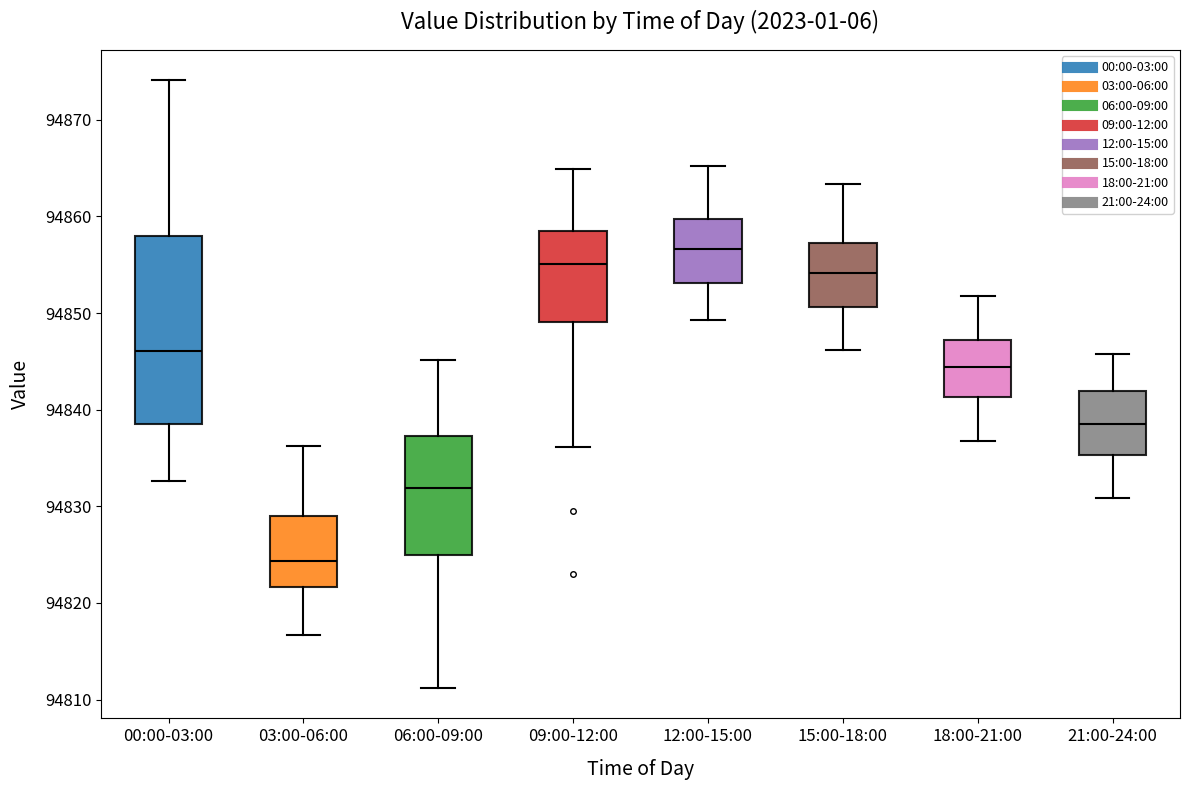

Reading left to right, read every box against the y-axis: the position of its median line, the range the box covers, and the ends of its whiskers. The values are not printed on the chart, so give them approximately, as read against the axis.

00:00-03:00: median 94846, box 94838 to 94858, whiskers 94833 to 94874
03:00-06:00: median 94824, box 94822 to 94829, whiskers 94817 to 94836
06:00-09:00: median 94832, box 94825 to 94837, whiskers 94811 to 94845
09:00-12:00: median 94855, box 94849 to 94858, whiskers 94836 to 94865
12:00-15:00: median 94857, box 94853 to 94860, whiskers 94849 to 94865
15:00-18:00: median 94854, box 94851 to 94857, whiskers 94846 to 94863
18:00-21:00: median 94844, box 94841 to 94847, whiskers 94837 to 94852
21:00-24:00: median 94838, box 94835 to 94842, whiskers 94831 to 94846